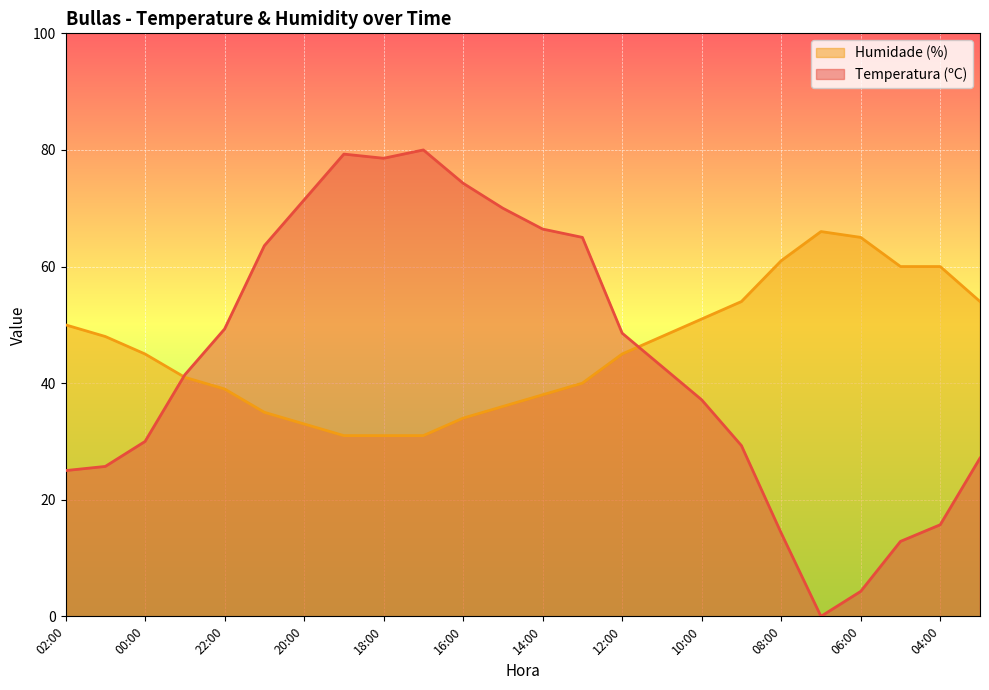

Which series has the widest spread of values?

Temperatura (ºC)